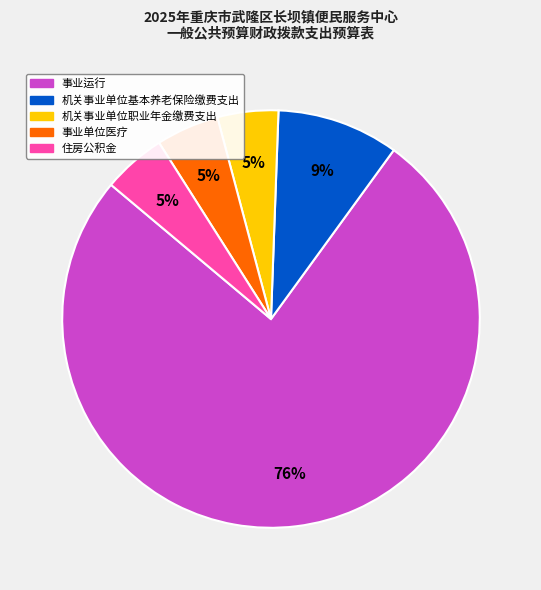

Which category has the biggest portion of the pie?

事业运行